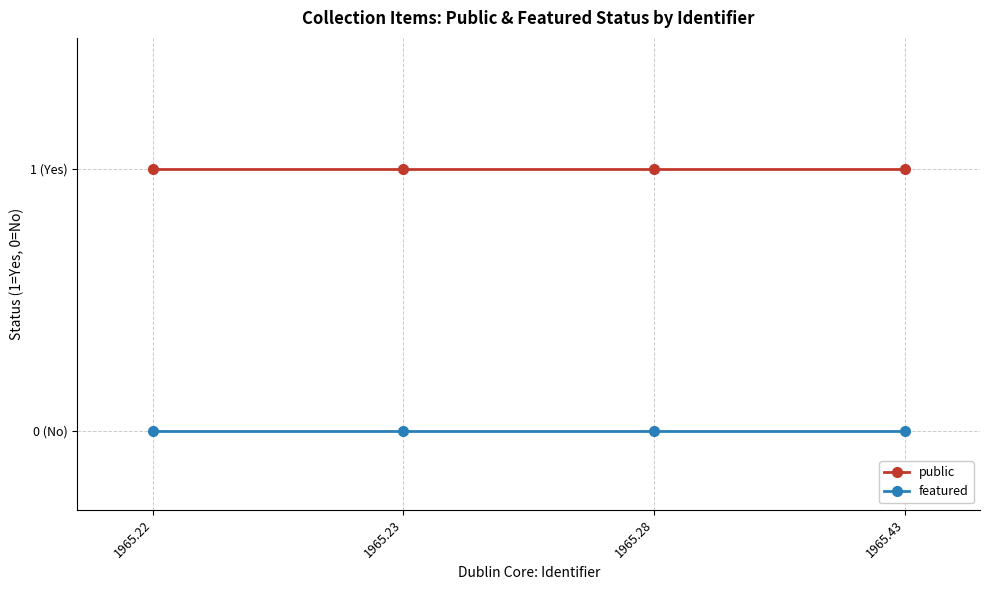

Is this an area chart (filled region under the line)?

No